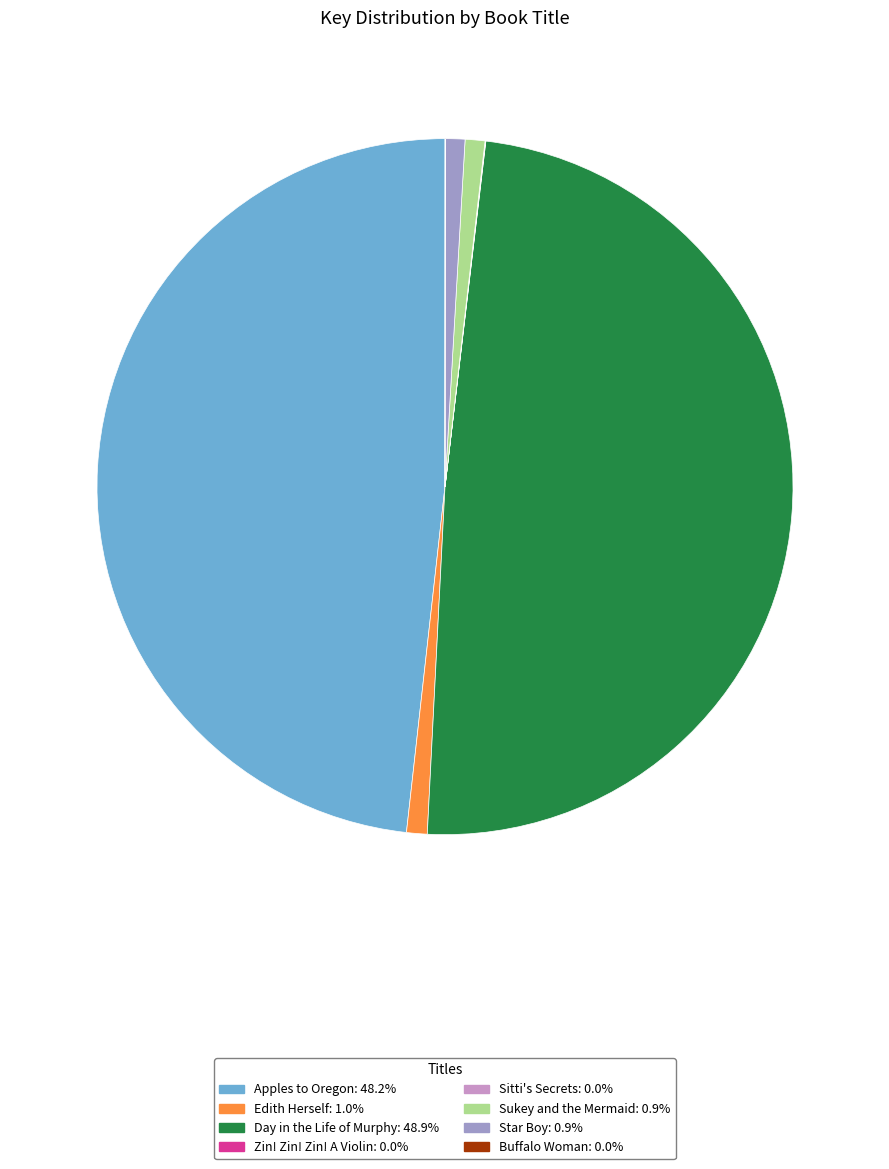

Is Edith Herself the majority of the pie?

No